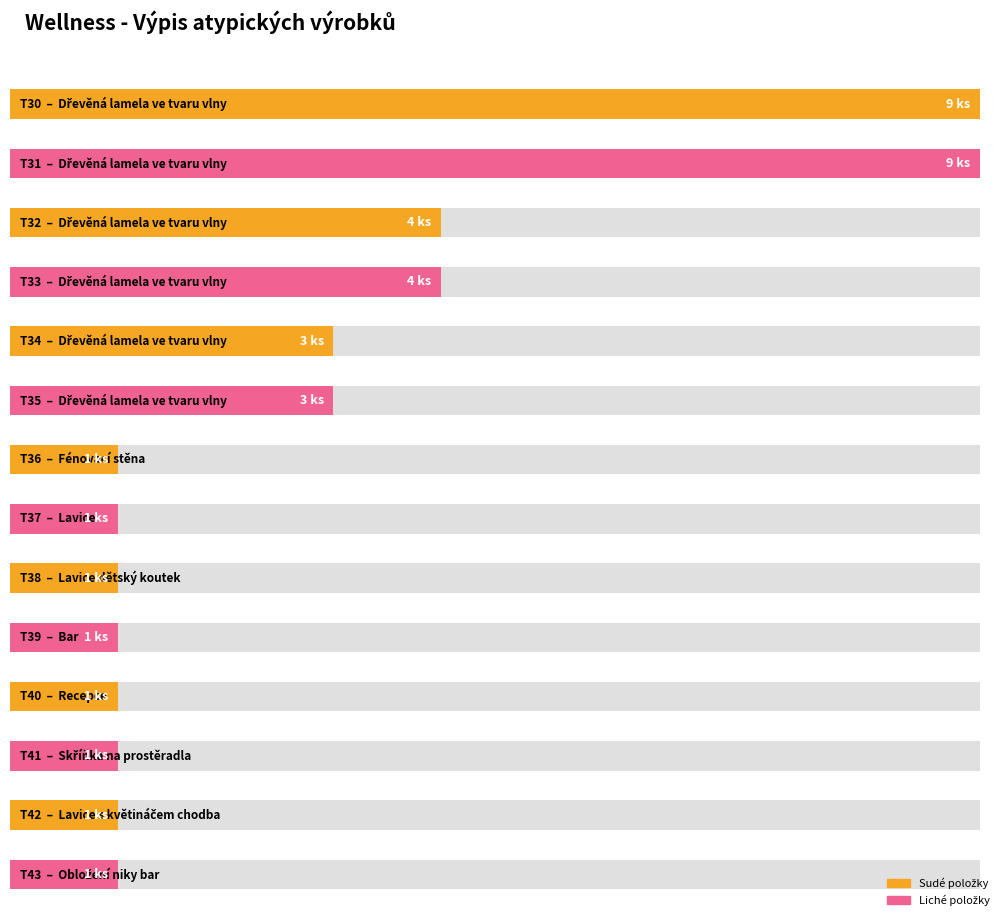

Rank the categories by value from lowest to highest.

T36, T37, T38, T39, T40, T41, T42, T43, T34, T35, T32, T33, T30, T31